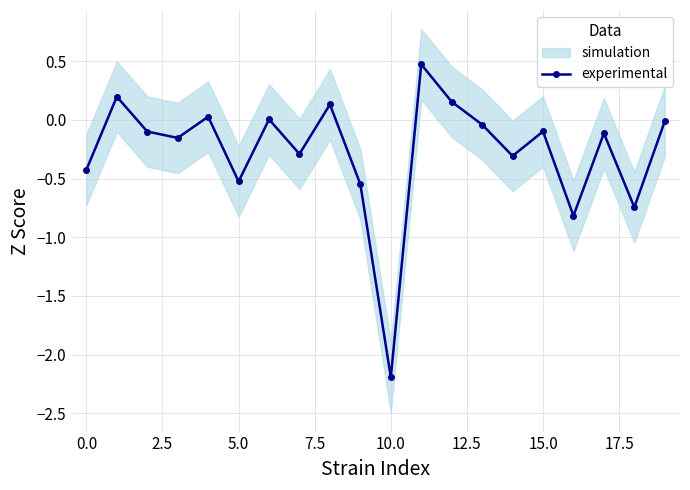

What is the difference between the maximum and minimum values?

2.7